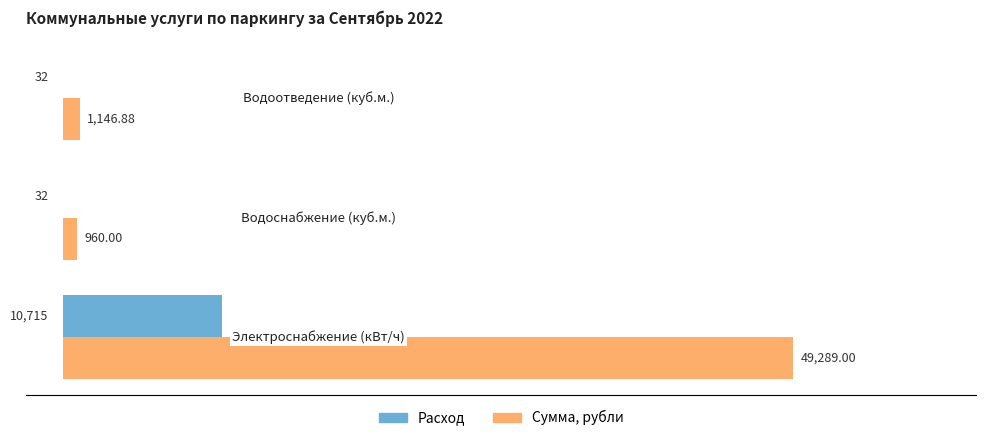

Which series has the largest total across all categories?

Сумма, рубли